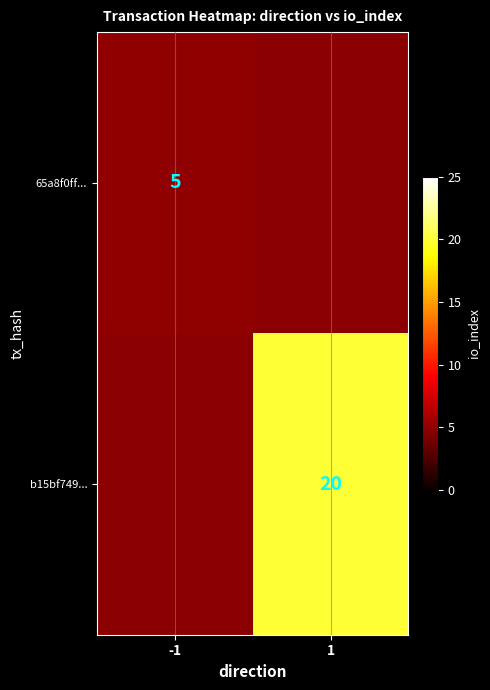

The value of b15bf749... at 1 is 20. True or false?

True